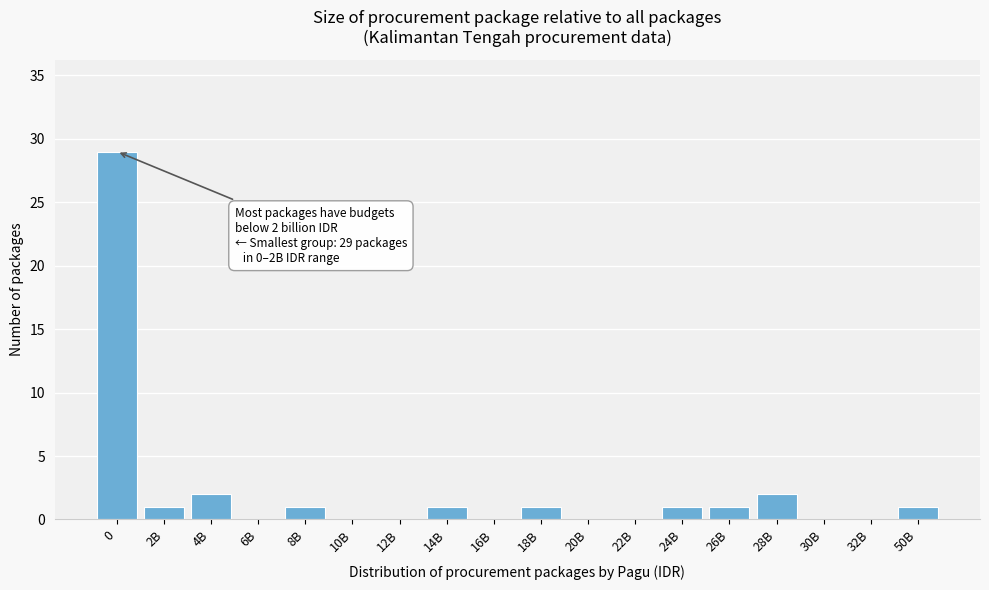

Reading right to left, list all the values displayed in this chart.

50B=1	32B=0	30B=0	28B=2	26B=1	24B=1	22B=0	20B=0	18B=1	16B=0	14B=1	12B=0	10B=0	8B=1	6B=0	4B=2	2B=1	0=29